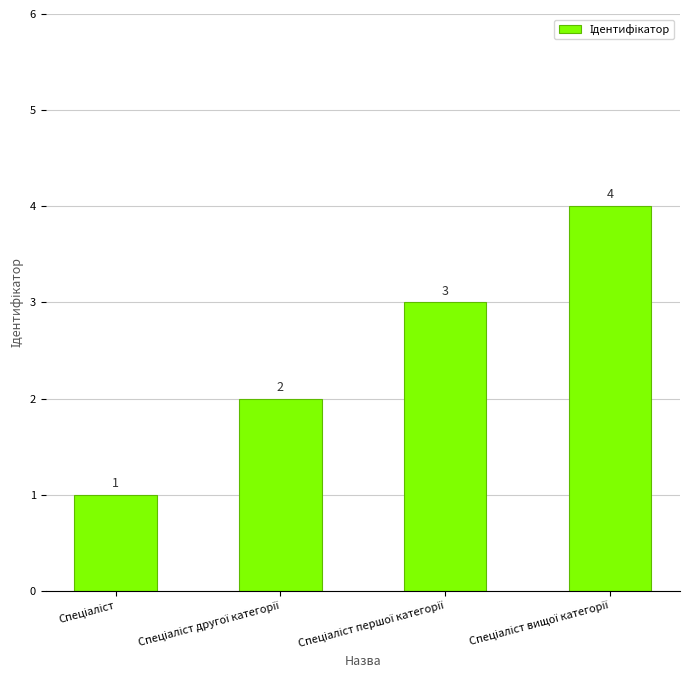

What is the value of the 3rd bar from the left?

3